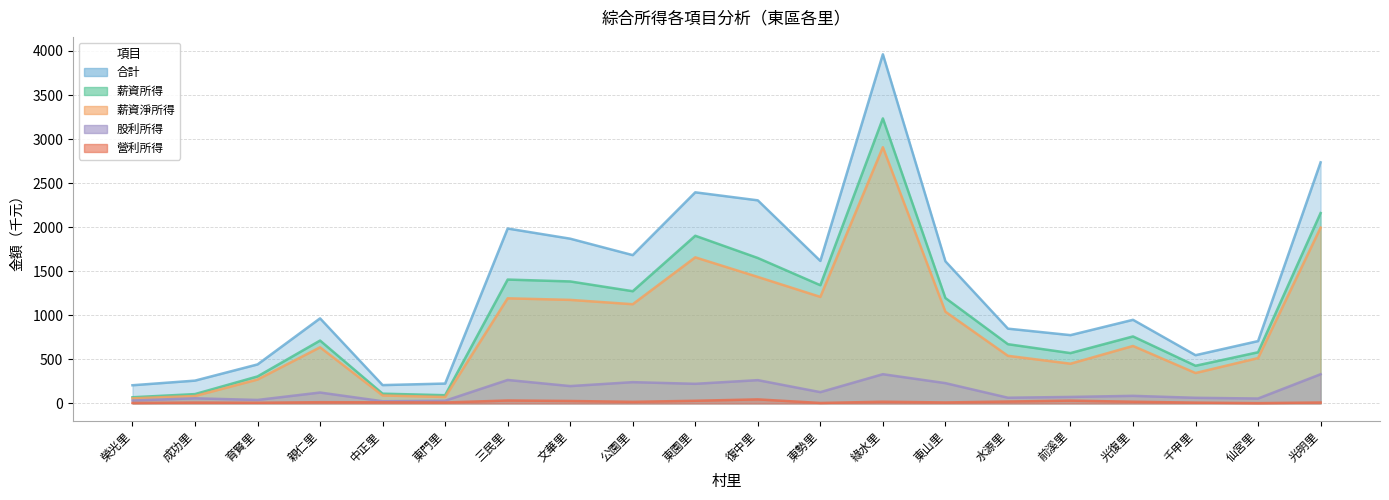

True or false: 薪資所得 and 薪資淨所得 cross at least once.

False